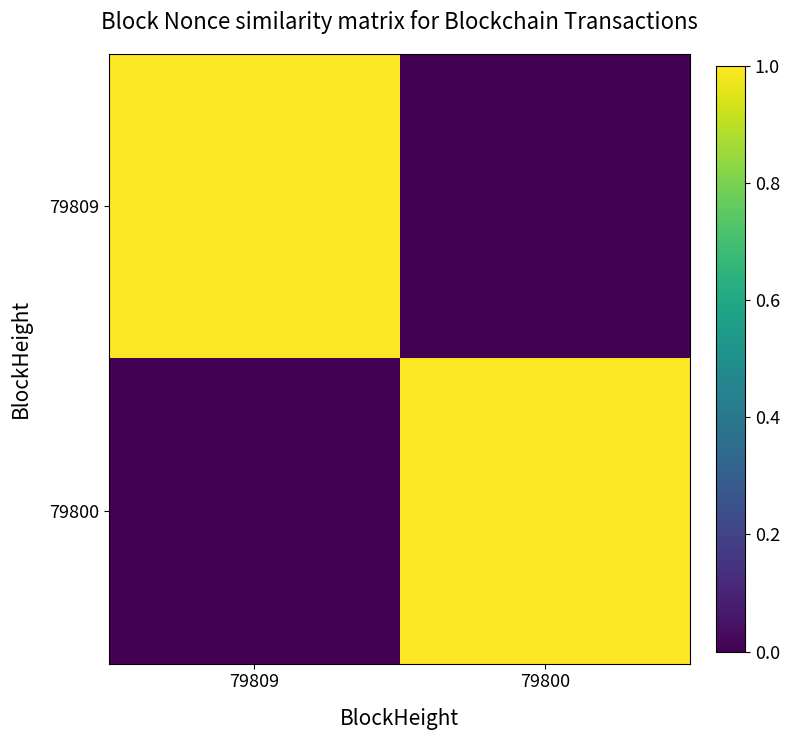

Which series has the largest range (max minus min)?

79809